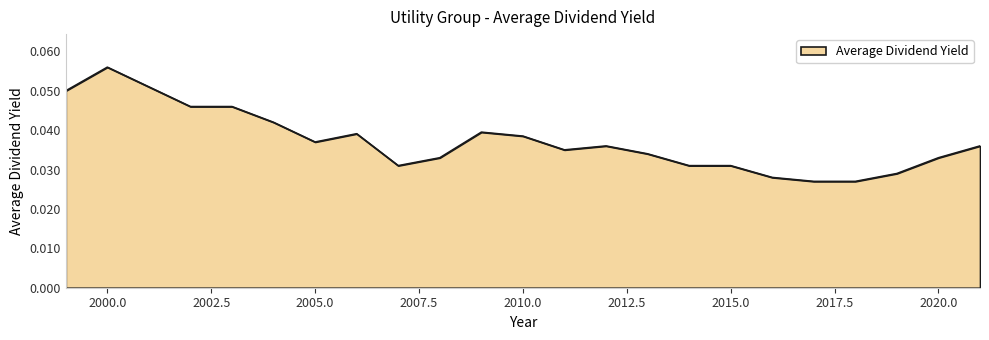

Does the chart have visible grid lines?

No